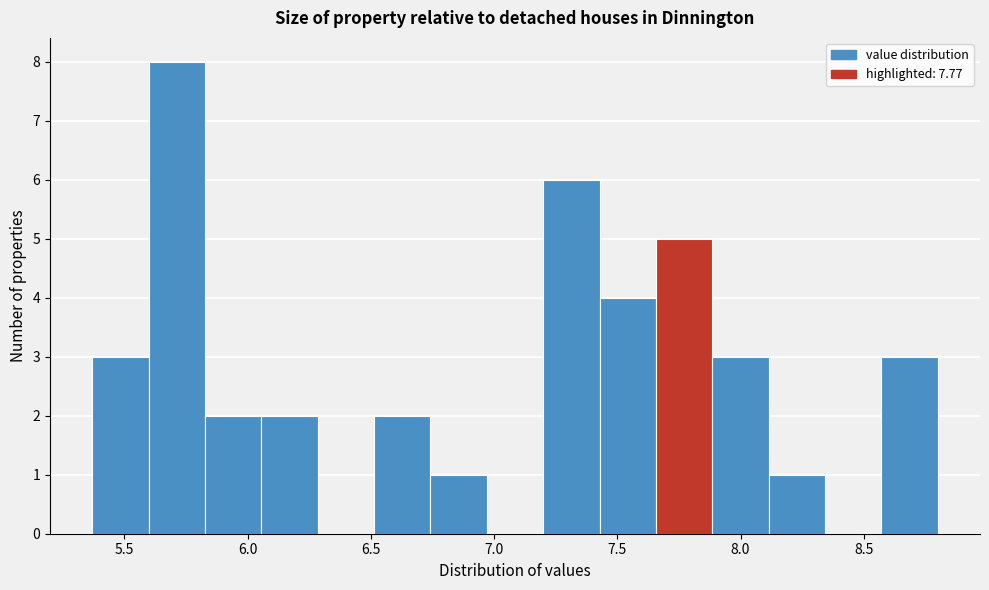

Which range on the x-axis has the tallest bar?

5.60 to 5.85